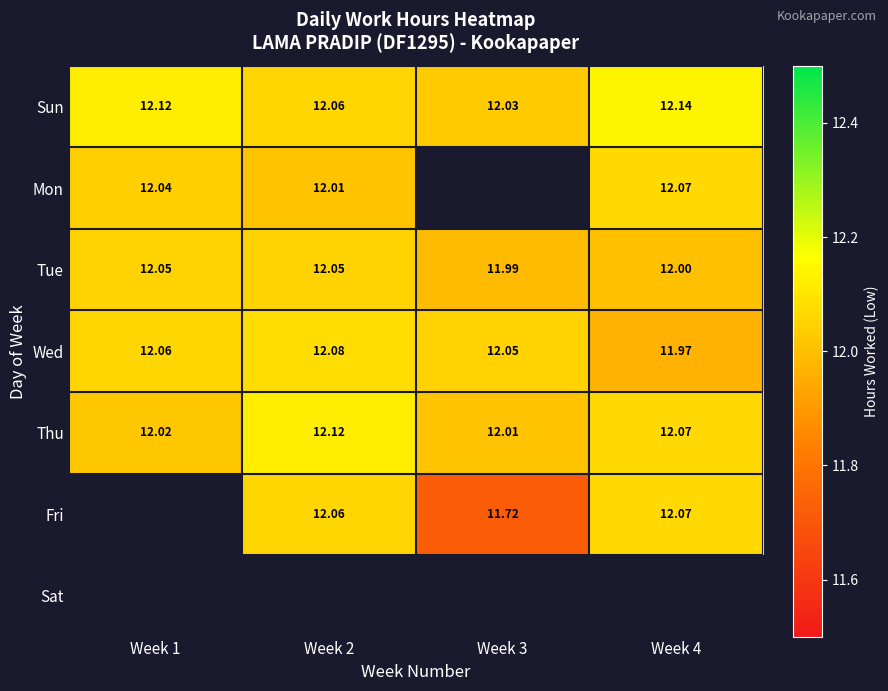

How many Tue values are between 12 and 13?

3